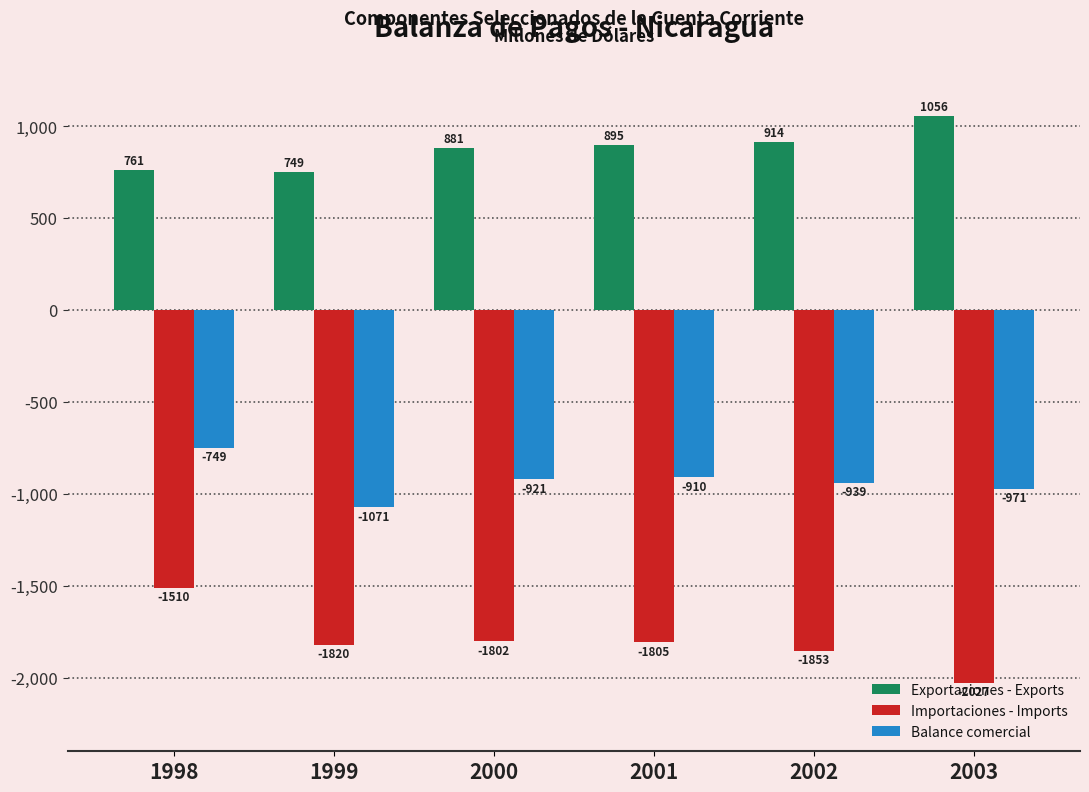

What is the difference between the Importaciones - Imports values at 2002 and 1999?

33.2